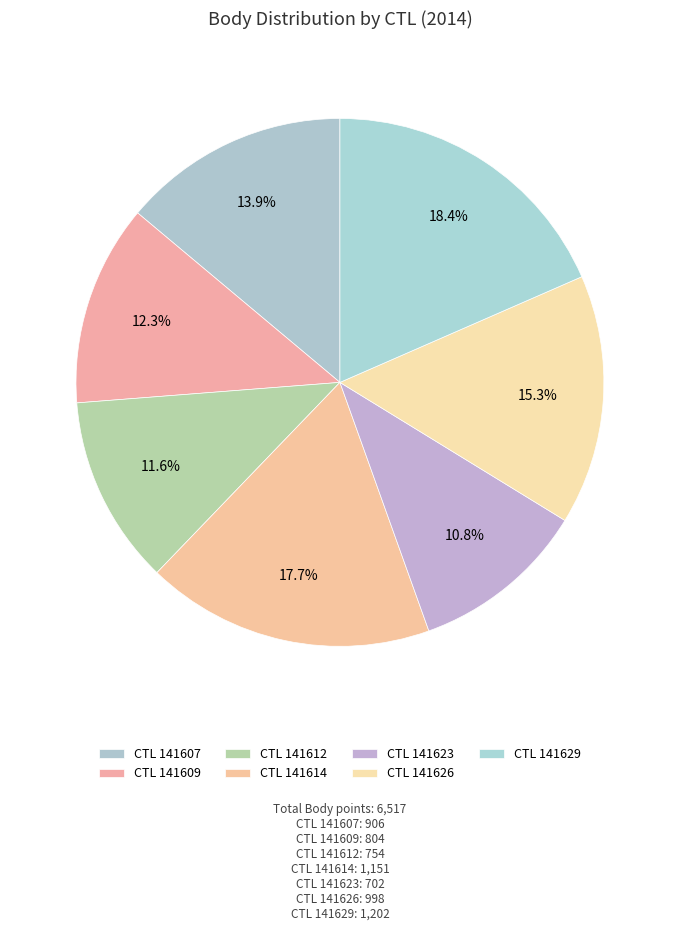

Which slice is the largest?

CTL 141629